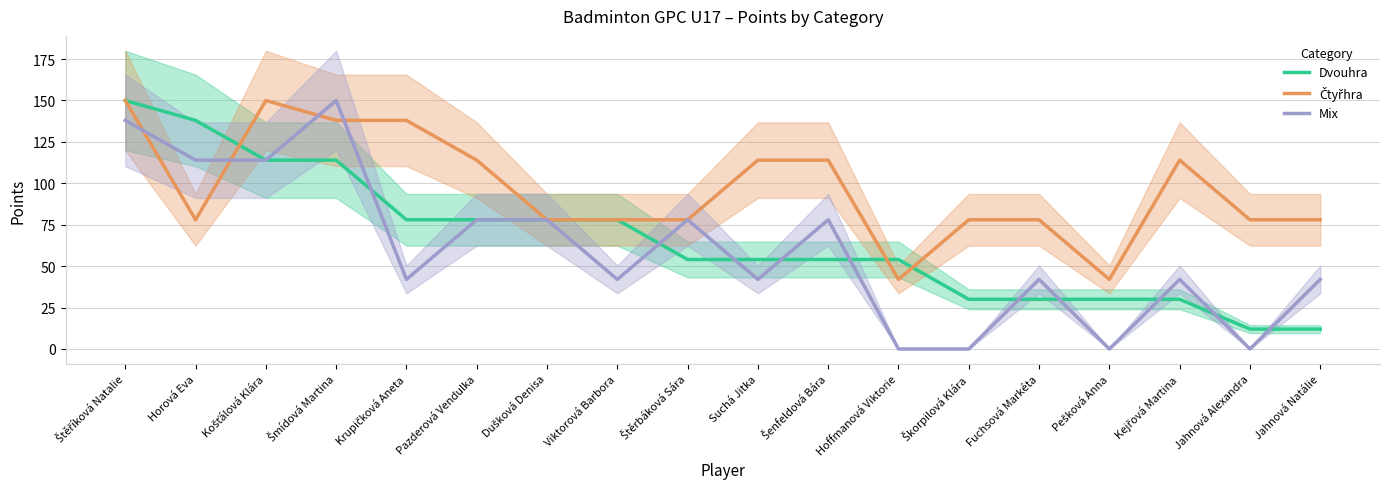

Where does the Čtyřhra series first go above 78?

Štěříková Natalie